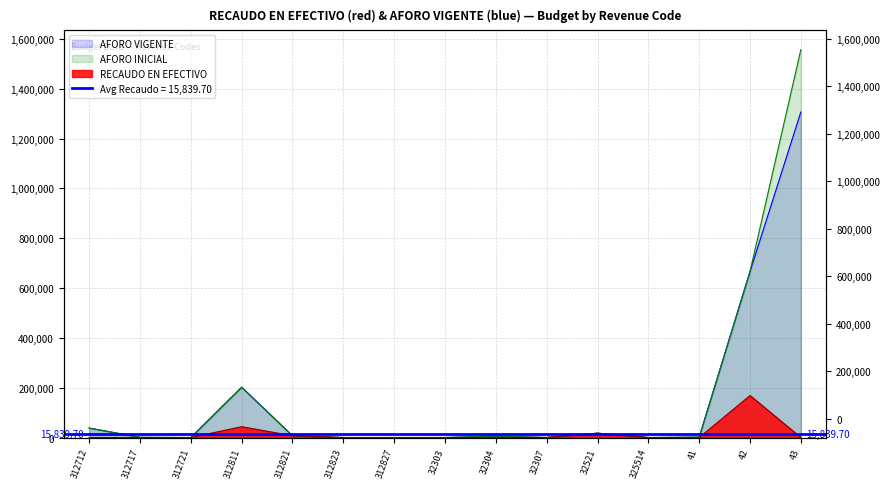

Rank the series at 312823 from highest to lowest value.

RECAUDO EN EFECTIVO, AFORO INICIAL, AFORO VIGENTE